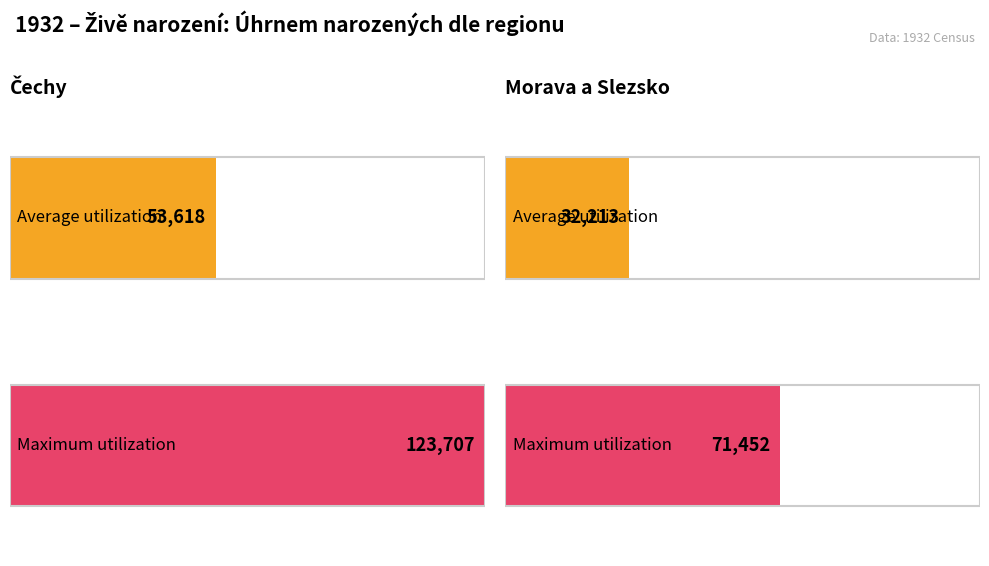

Where is Maximum utilization nearest to the value 97579?

Morava a Slezsko